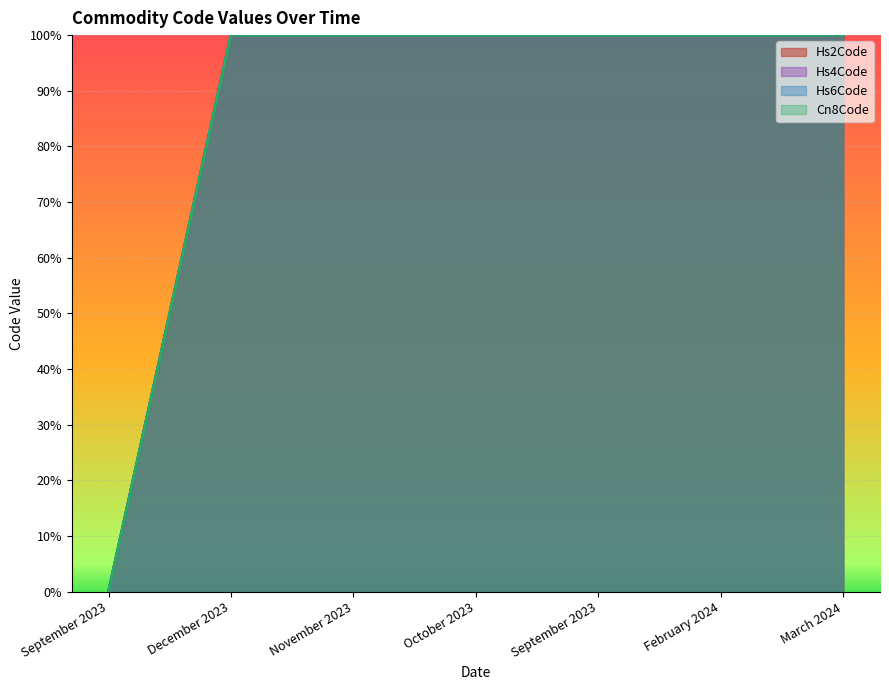

Reading right to left, transcribe all the data shown in this chart.

Hs2Code: March 2024=100	February 2024=100	September 2023=100	October 2023=100	November 2023=100	December 2023=100	September 2023=0
Hs4Code: March 2024=100	February 2024=100	September 2023=100	October 2023=100	November 2023=100	December 2023=100	September 2023=0
Hs6Code: March 2024=100	February 2024=100	September 2023=100	October 2023=100	November 2023=100	December 2023=100	September 2023=0
Cn8Code: March 2024=100	February 2024=100	September 2023=100	October 2023=100	November 2023=100	December 2023=100	September 2023=0